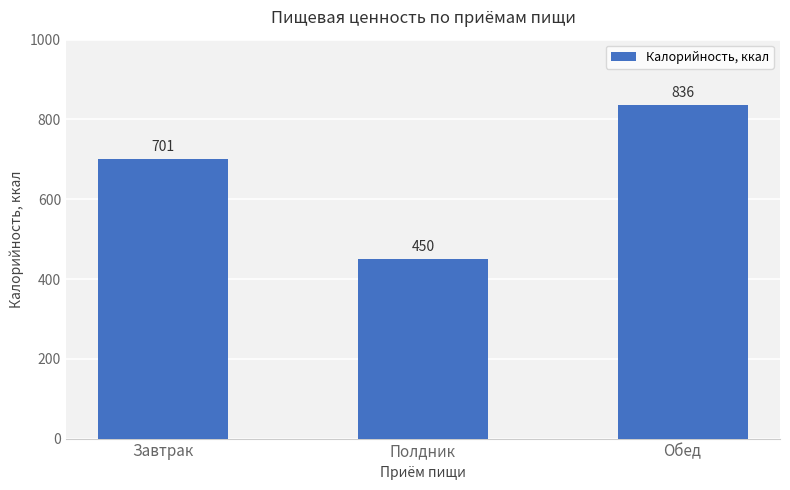

Between Завтрак and Полдник, which is larger?

Завтрак